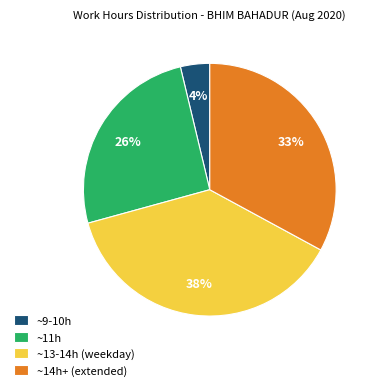

Between ~13-14h (weekday) and ~11h, which is larger?

~13-14h (weekday)